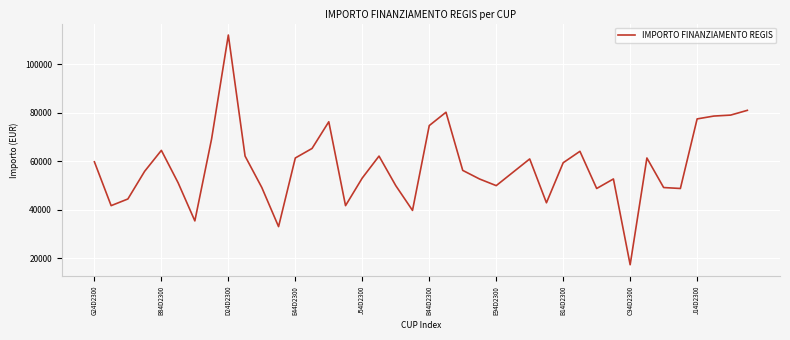

What is the greatest value displayed?

111949.1